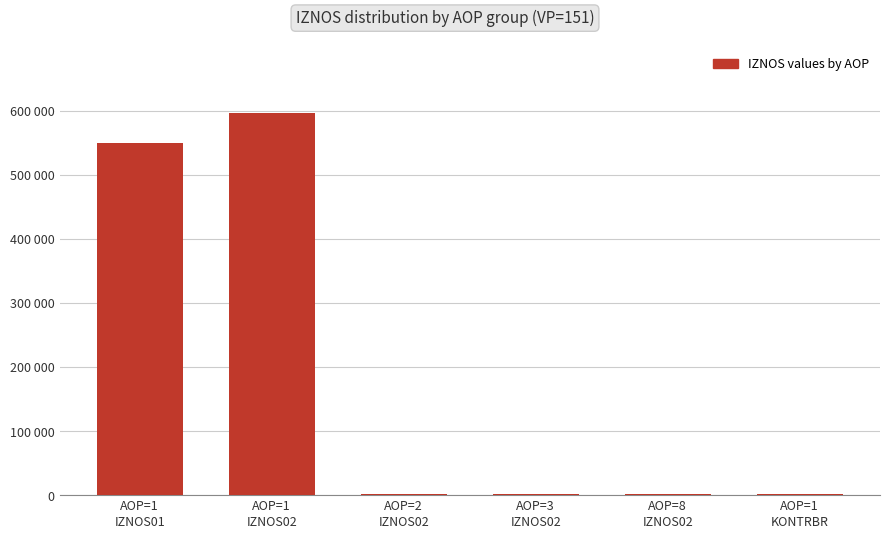

Which has a higher value, AOP=3
IZNOS02 or AOP=1
KONTRBR?

AOP=1
KONTRBR